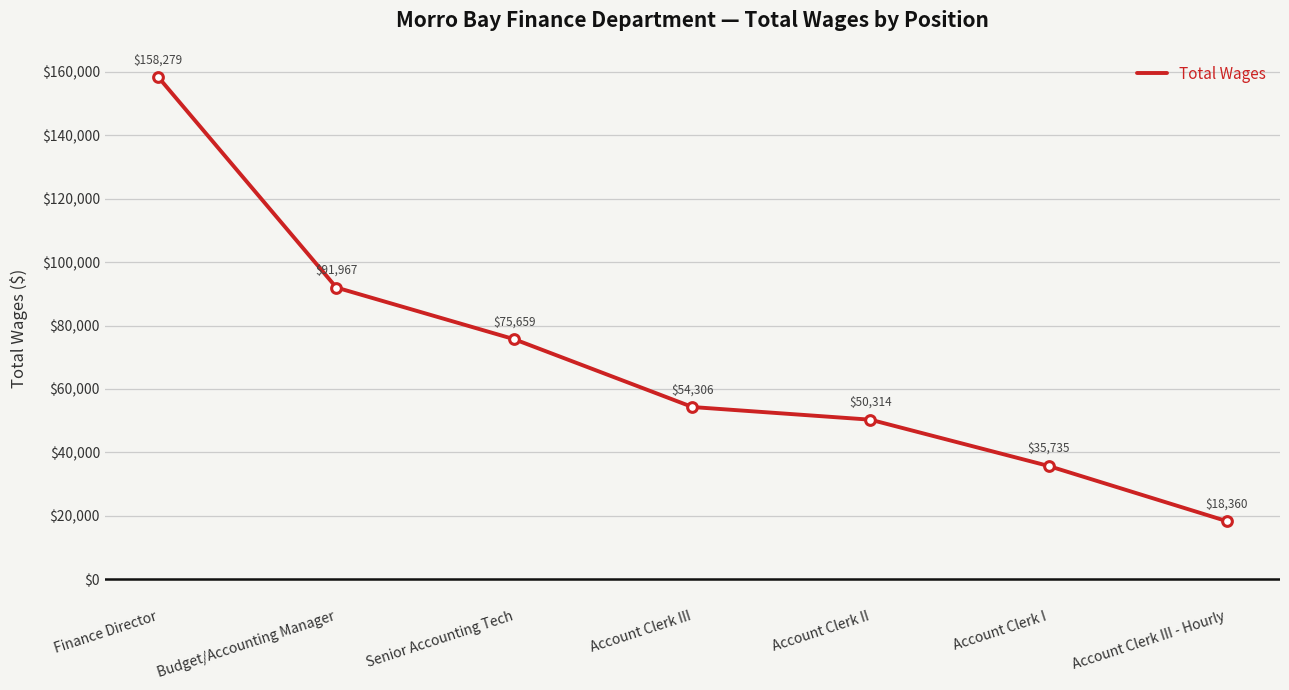

Reading left to right, what are all the values shown in this chart?

Finance Director=158279	Budget/Accounting Manager=91967	Senior Accounting Tech=75659	Account Clerk III=54306	Account Clerk II=50314	Account Clerk I=35735	Account Clerk III - Hourly=18360